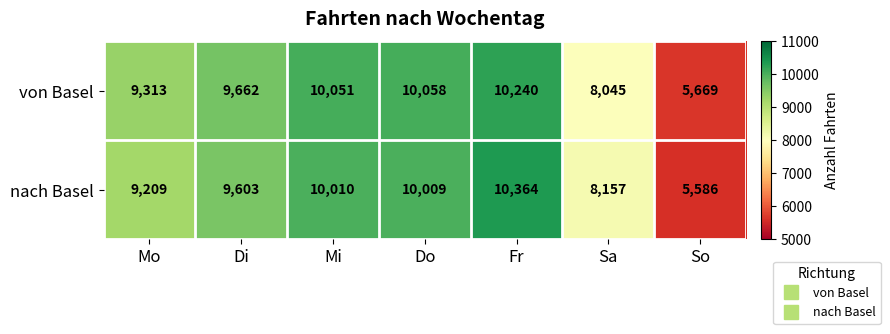

How many distinct data groups are displayed?

2